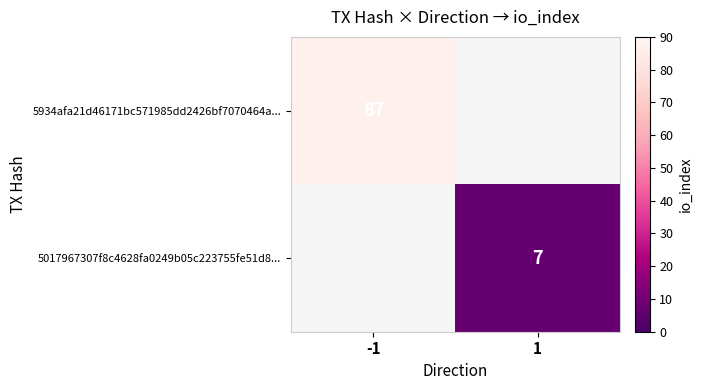

How many distinct data groups are displayed?

2